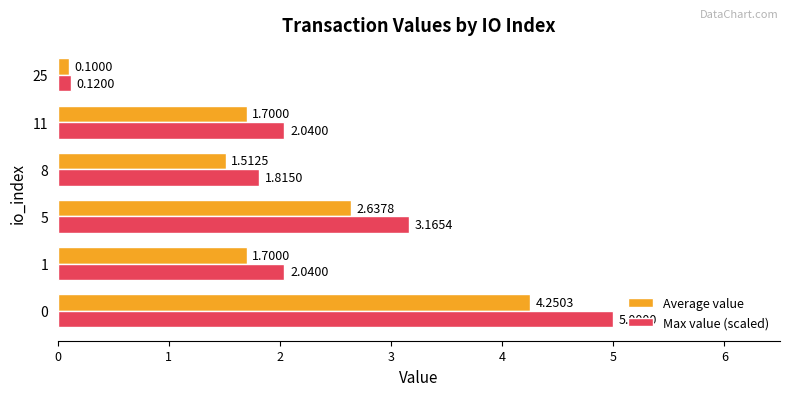

Which series has the largest total across all categories?

Max value (scaled)